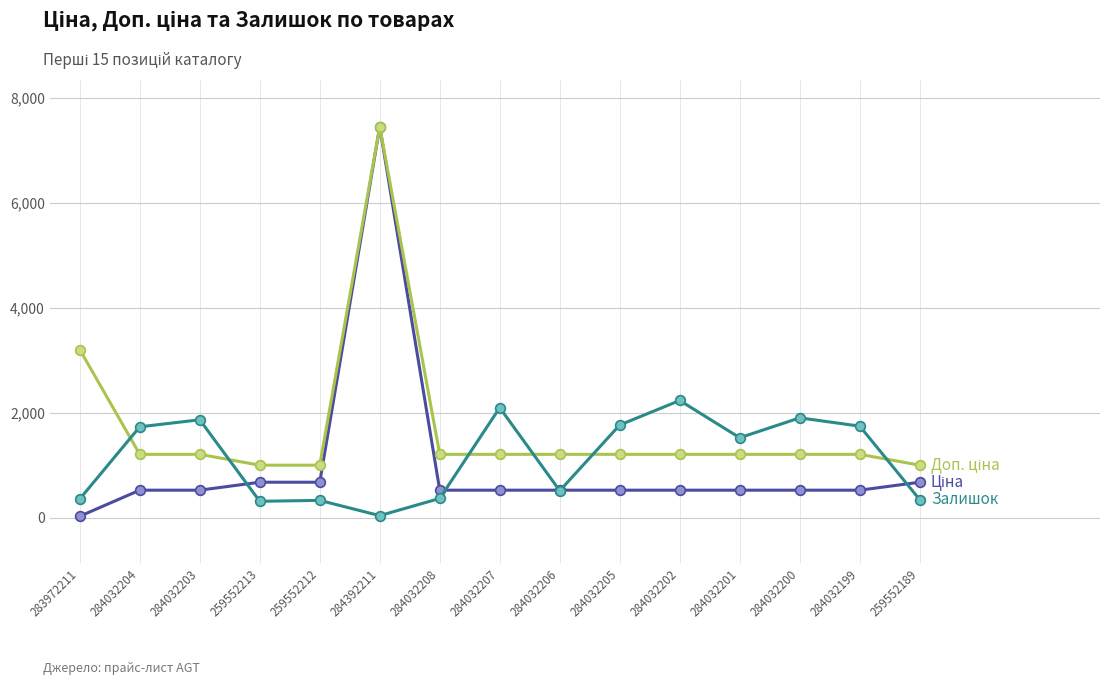

What position from the right is 284032205?

6